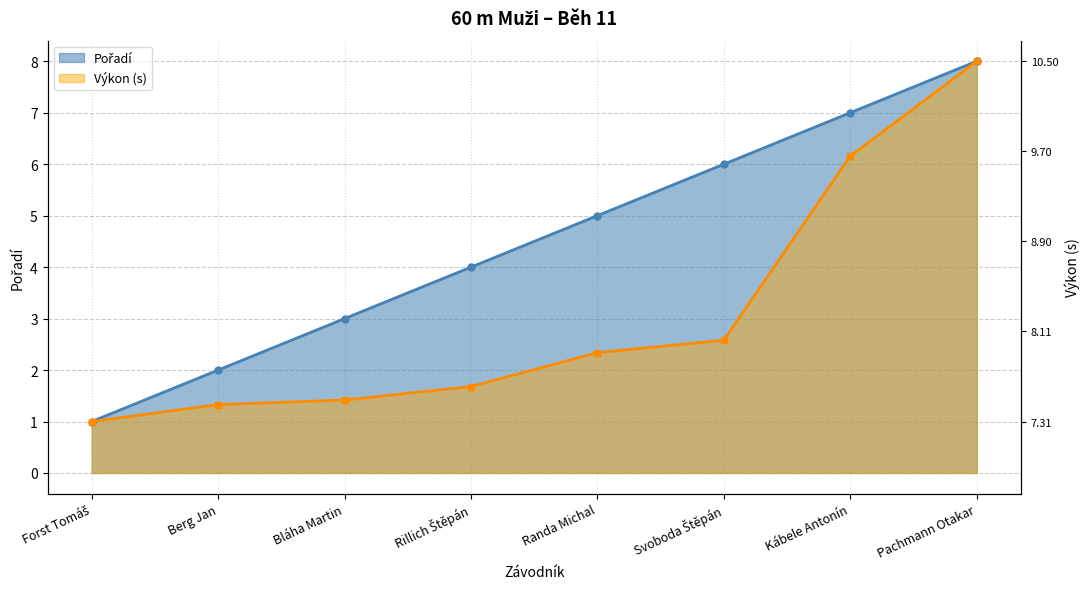

What is the value of the Pořadí point at the 5th from the left?

5.0